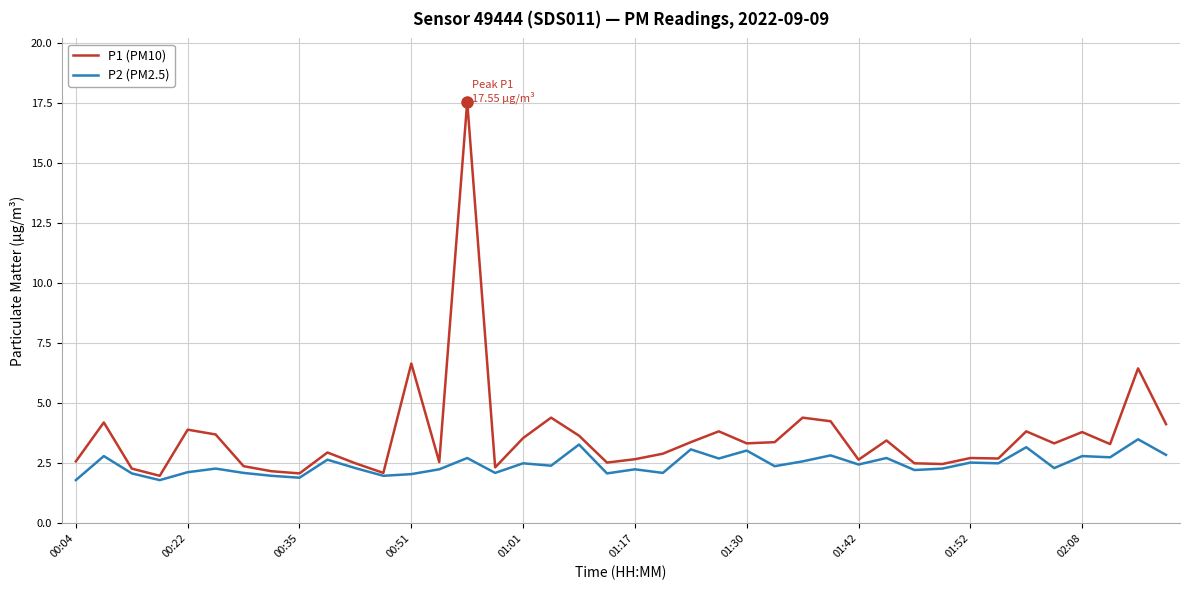

What is the maximum value shown in the chart?

17.6